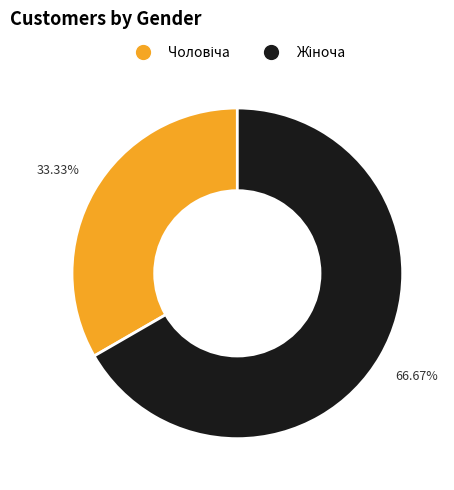

Between Жіноча and Чоловіча, which is larger?

Жіноча